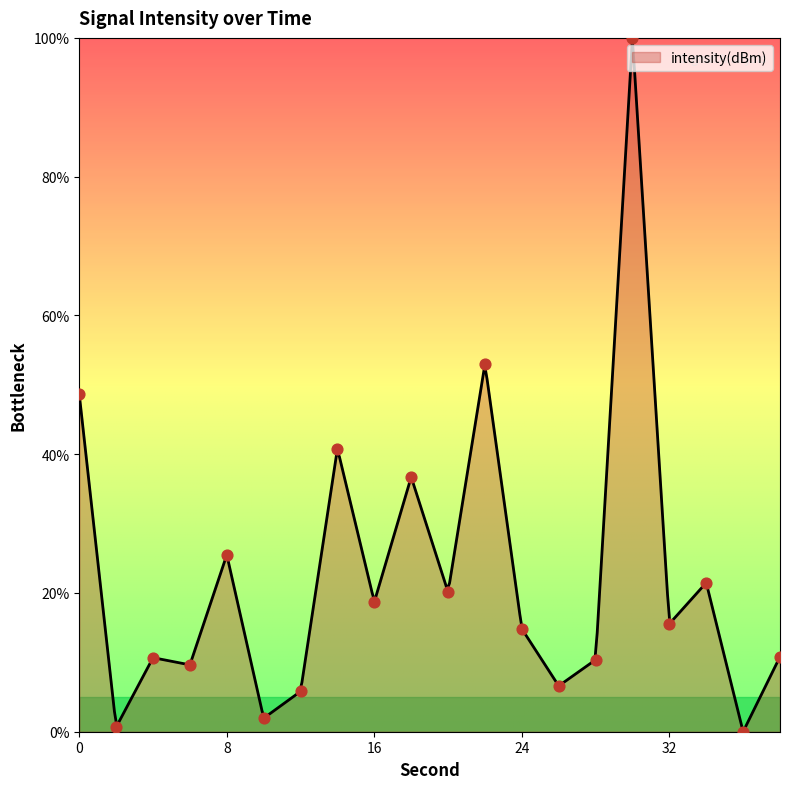

What is the change in value from 0 to 34?

-27.1